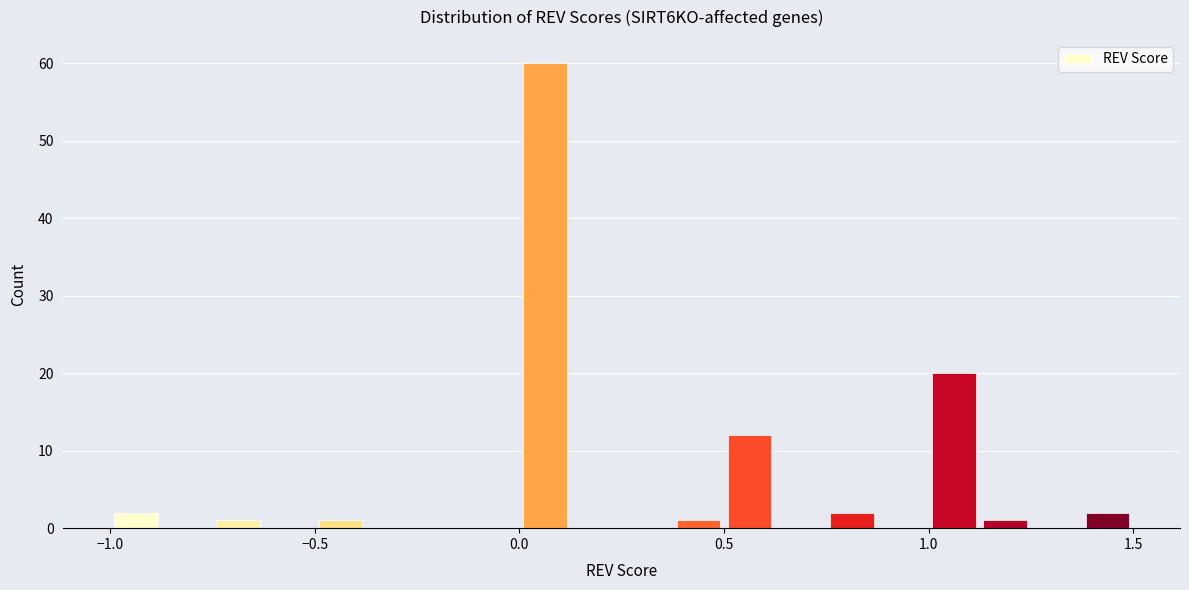

Around what value on the x-axis is the tallest bar? Give the approximate position of its centre, as read against the axis.

0.05